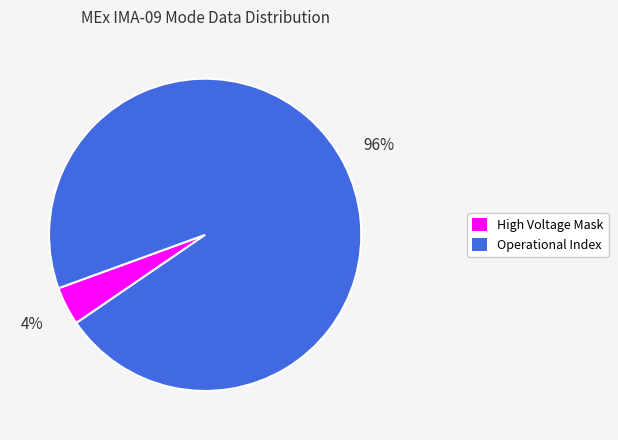

Do High Voltage Mask and Operational Index together represent more than half of the pie?

Yes